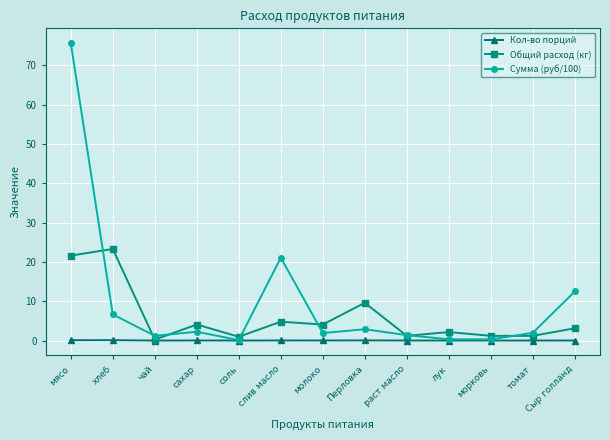

Where do Общий расход (кг) and Сумма (руб/100) first cross each other?

мясо and хлеб